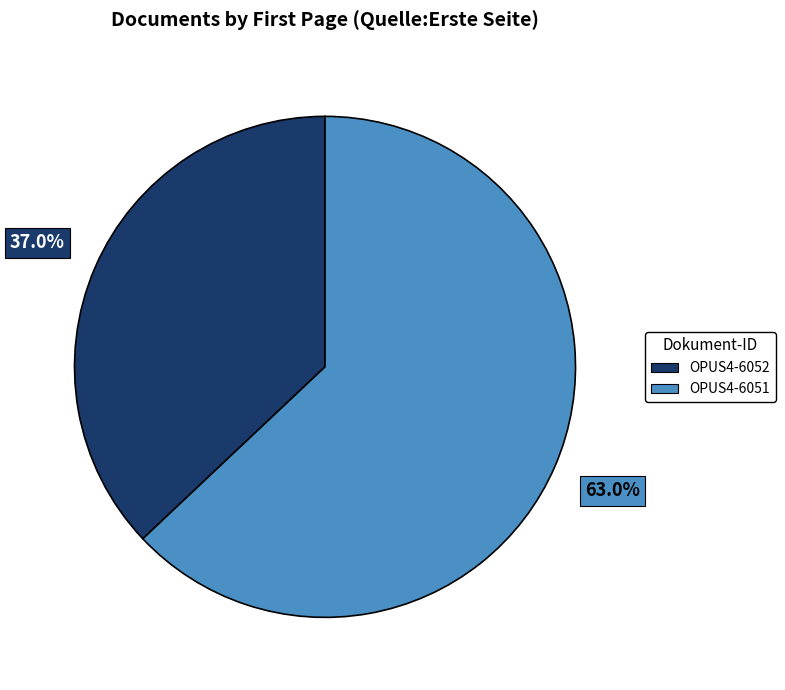

What percentage is NOT represented by OPUS4-6051?

37.0%